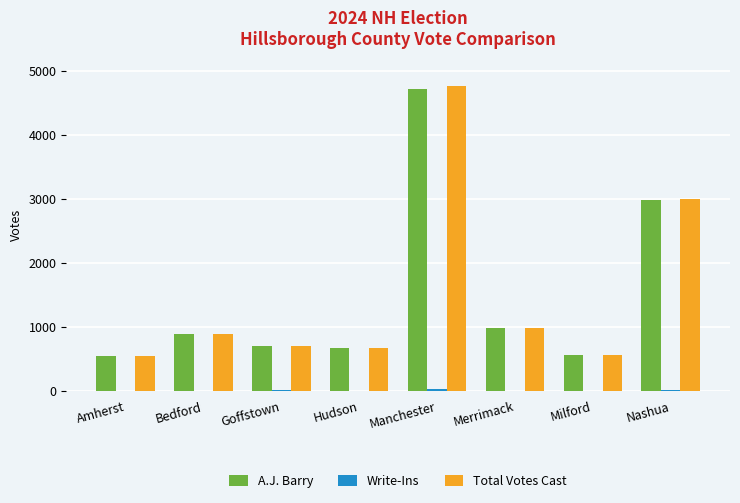

True or false: A.J. Barry has a value of 6547 at Manchester.

False